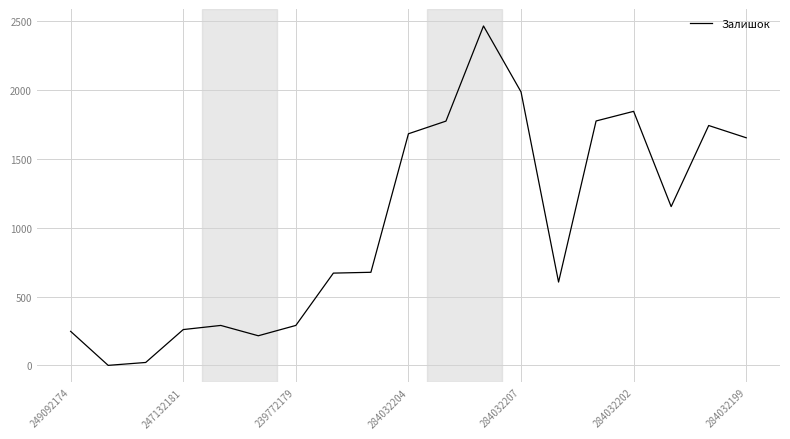

How many values are above zero?

18